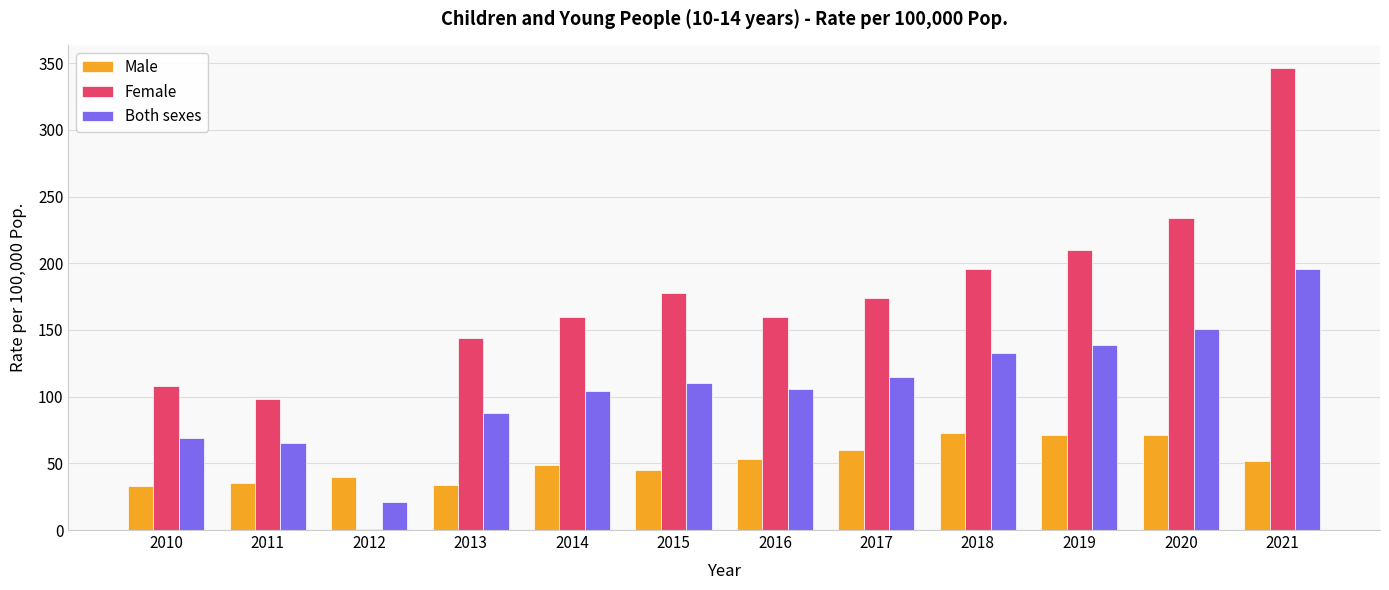

Which series has the widest spread of values?

Female